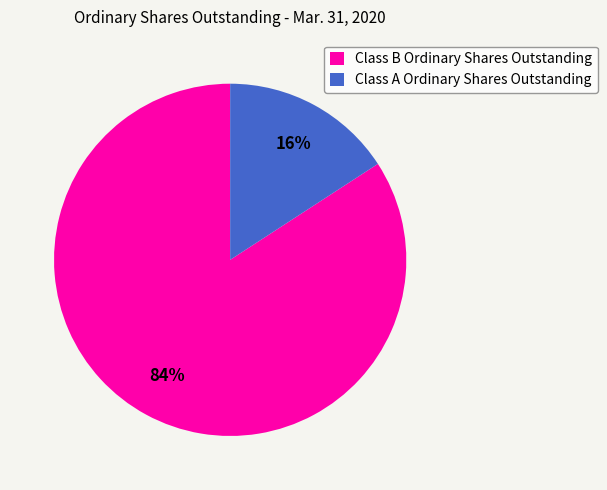

Between Class A Ordinary Shares Outstanding and Class B Ordinary Shares Outstanding, which is larger?

Class B Ordinary Shares Outstanding